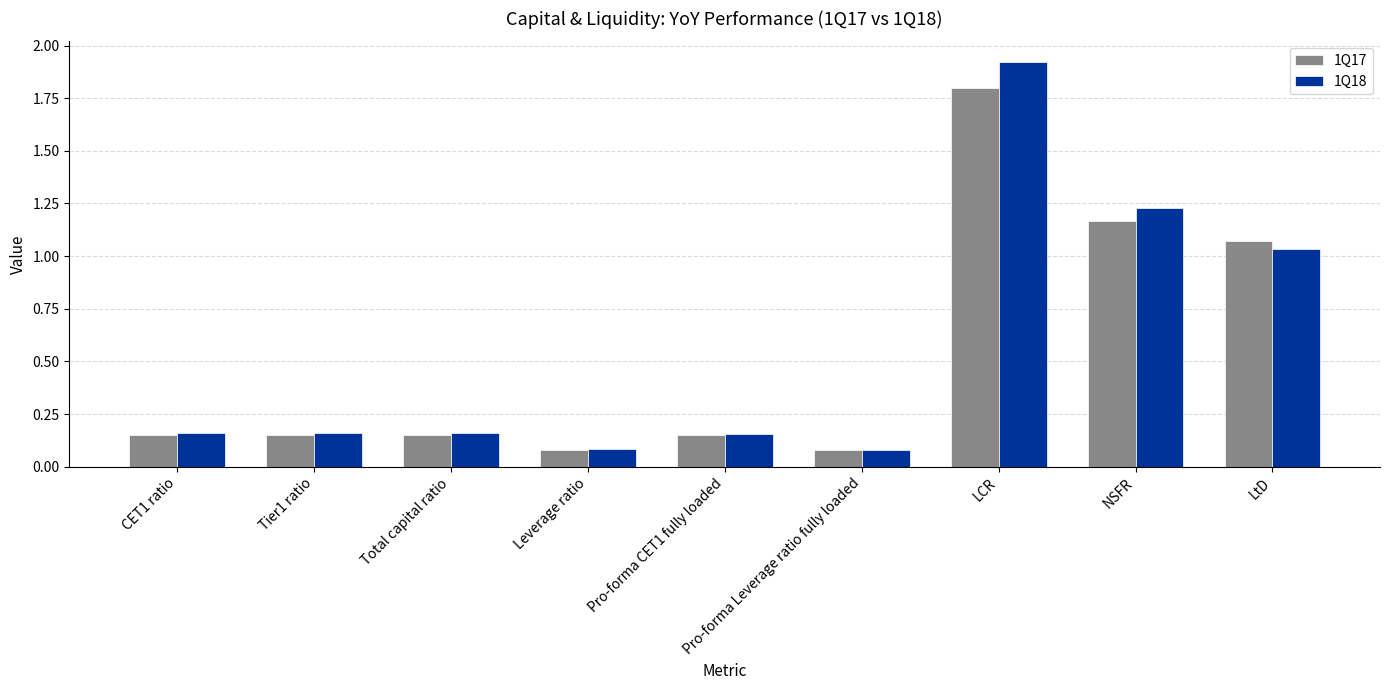

The value of 1Q18 at CET1 ratio is 0.0. True or false?

False